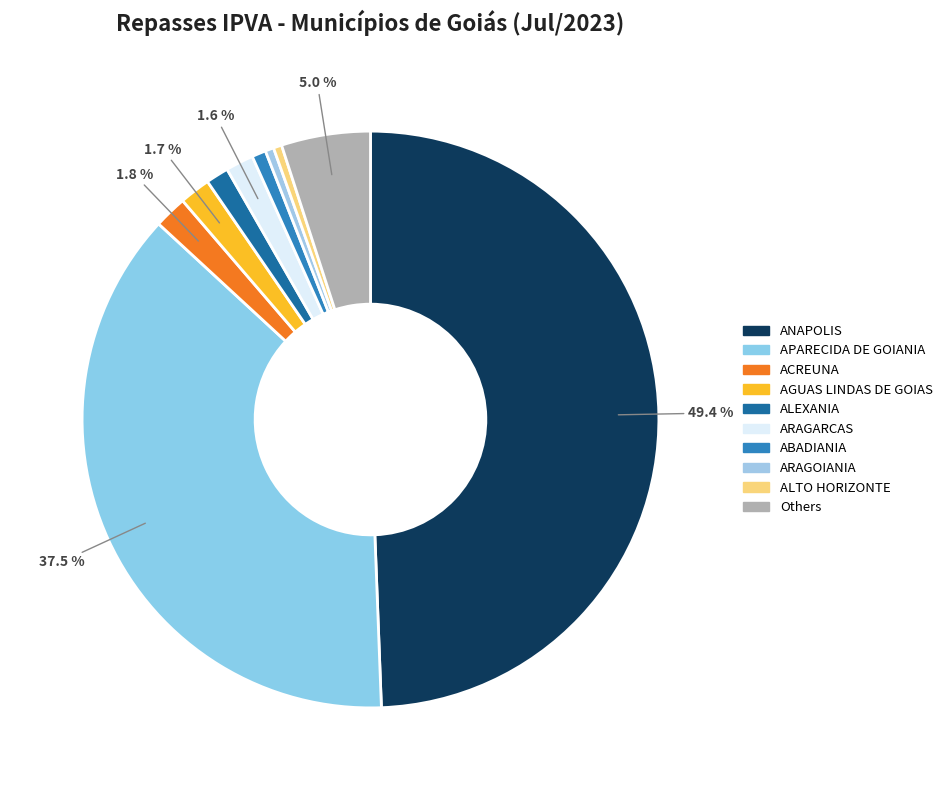

Count the number of slices in the pie.

10